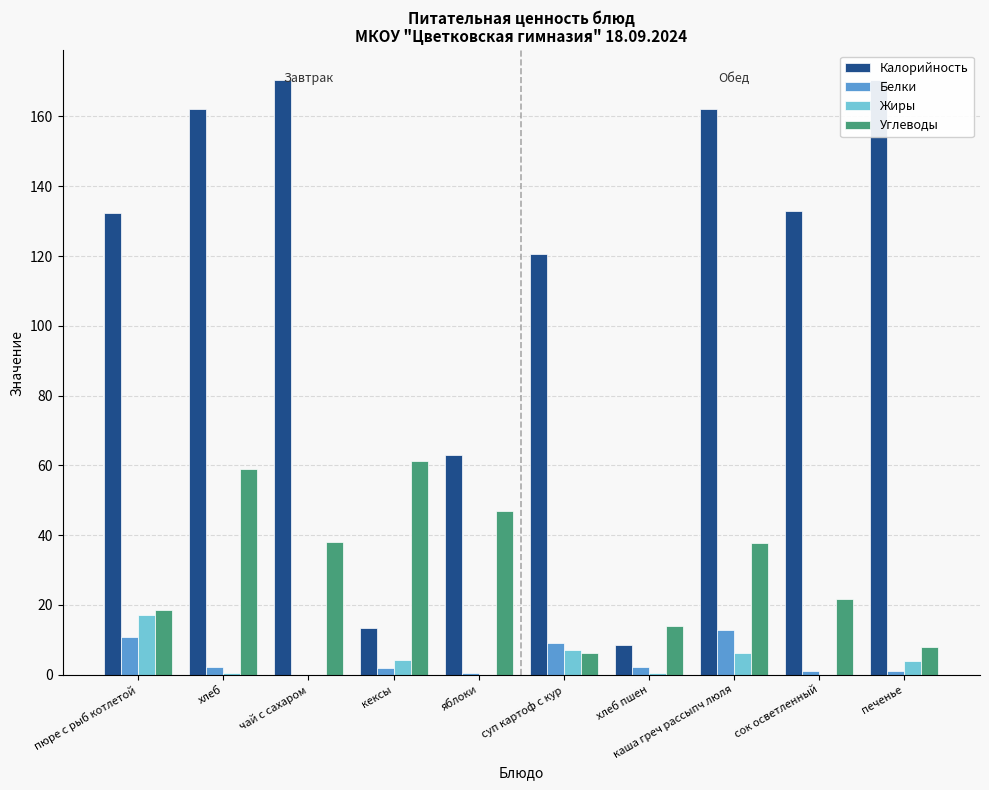

What is the spread (max minus min) of values at хлеб?

161.9